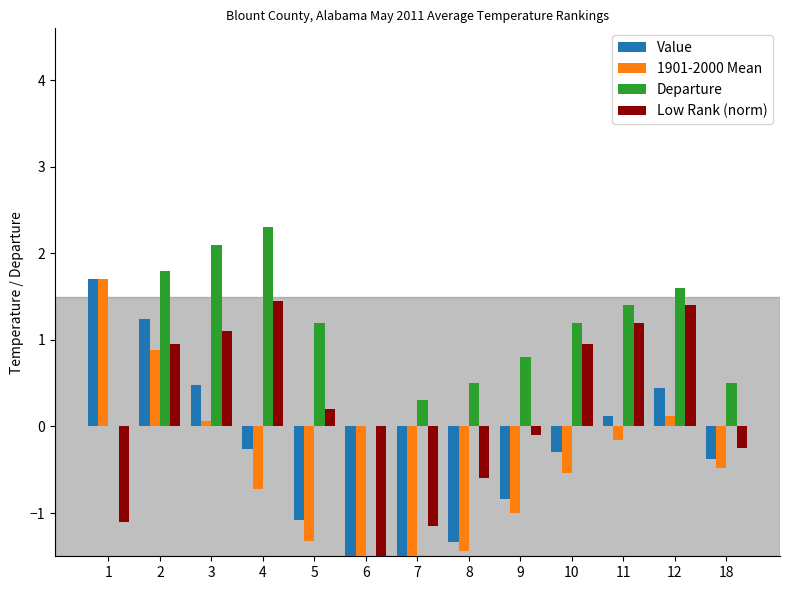

What is the difference between the maximum and second lowest values in the 1901-2000 Mean series?

3.4